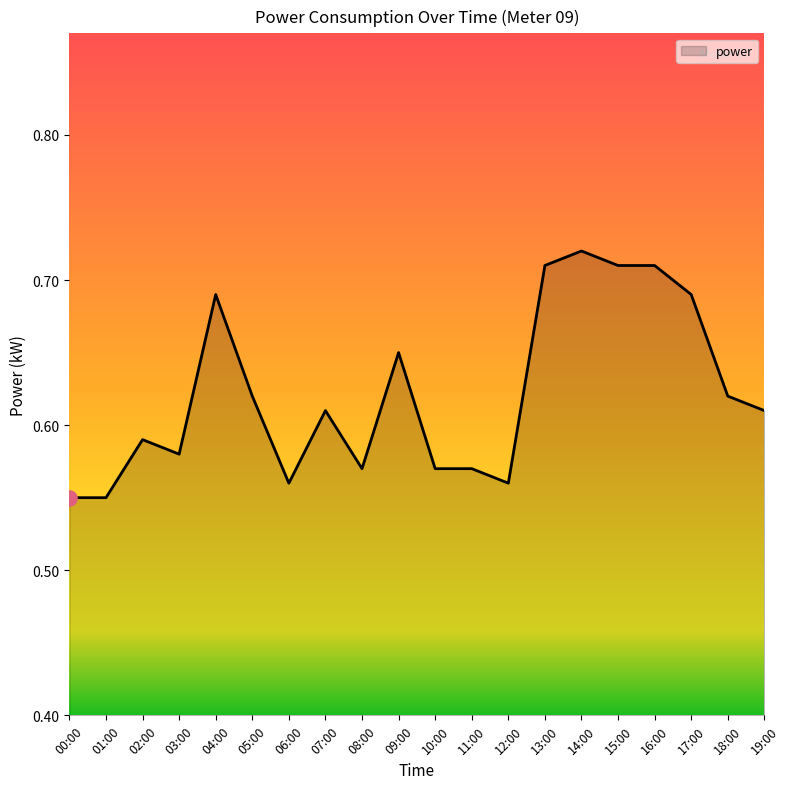

What is the change in value from 09:00 to 16:00?

+0.1